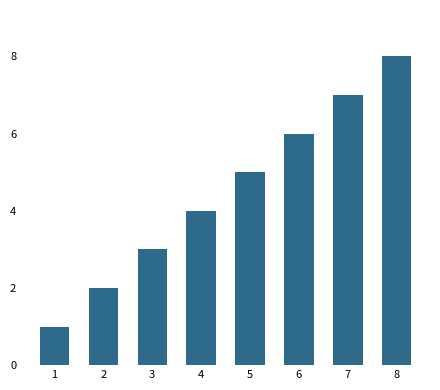

What is the smallest value displayed?

1